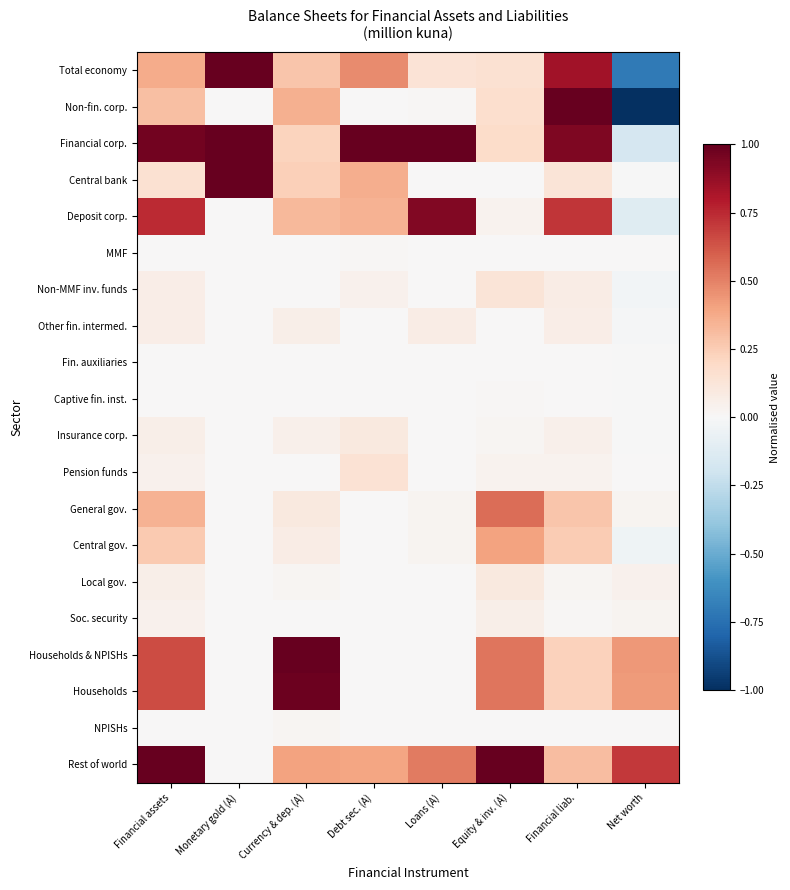

How many distinct data groups are displayed?

20